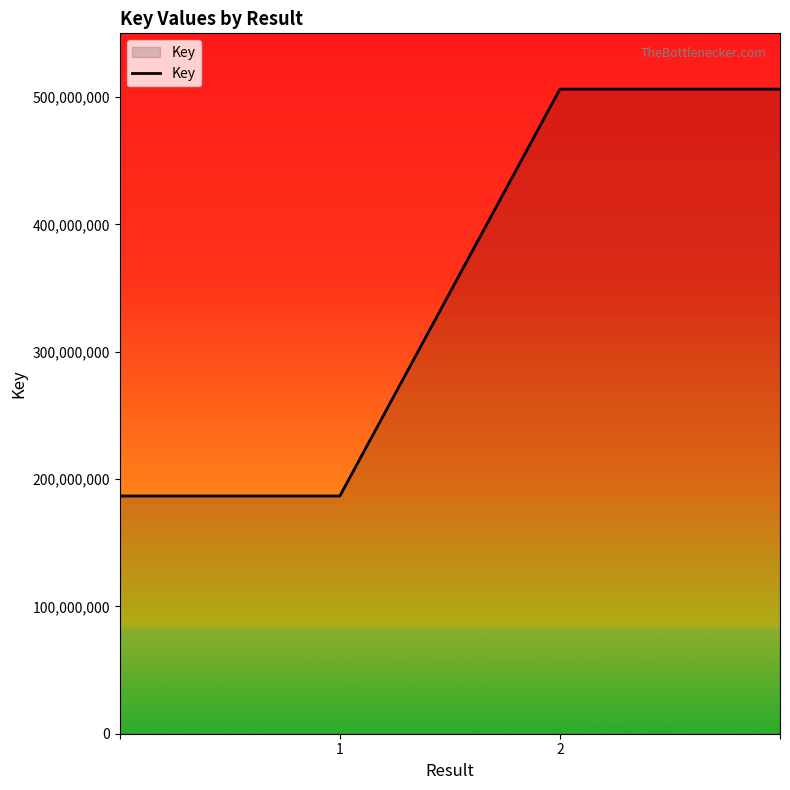

What is the smallest value displayed?

186672280